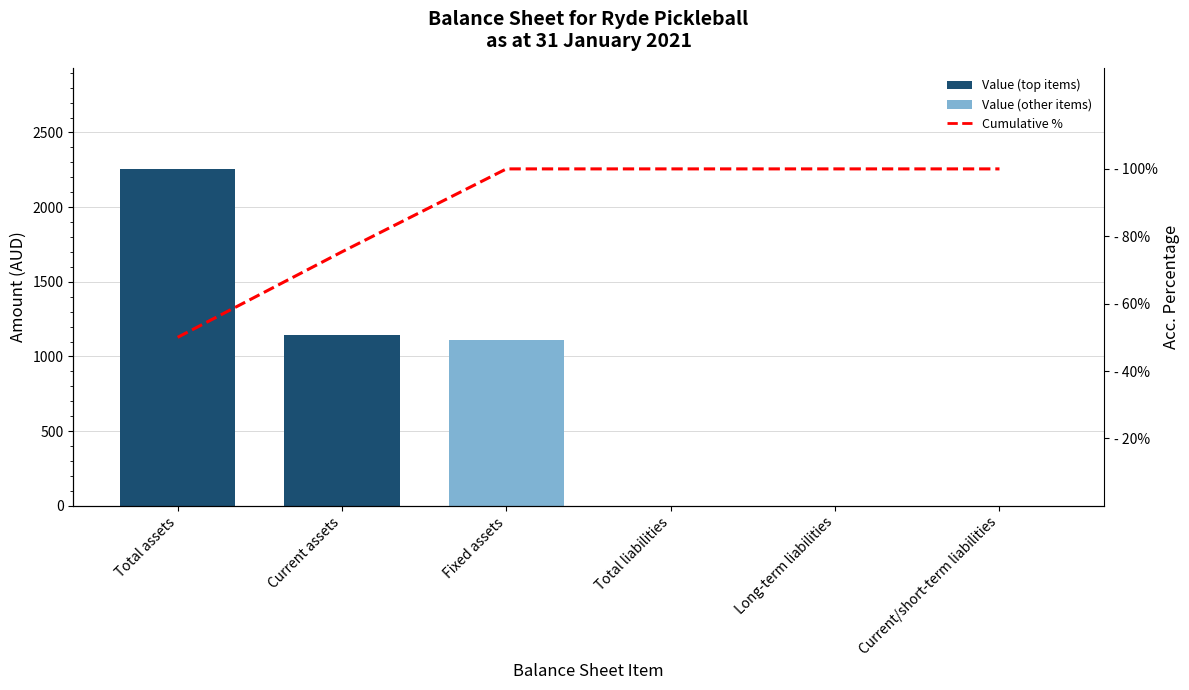

What is the average value of the Cumulative % series?

87.6